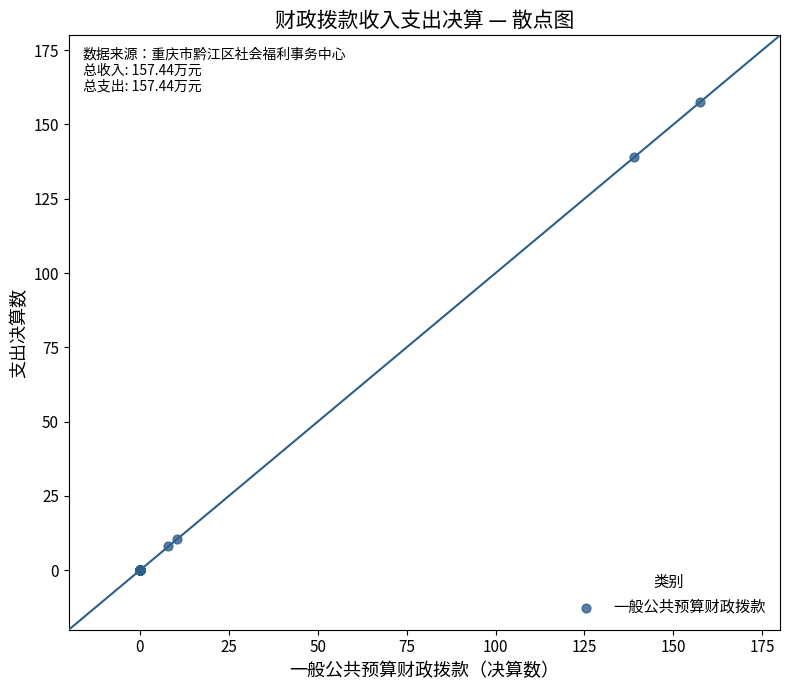

What Y value in the scatter plot is closest to 78?

139.0